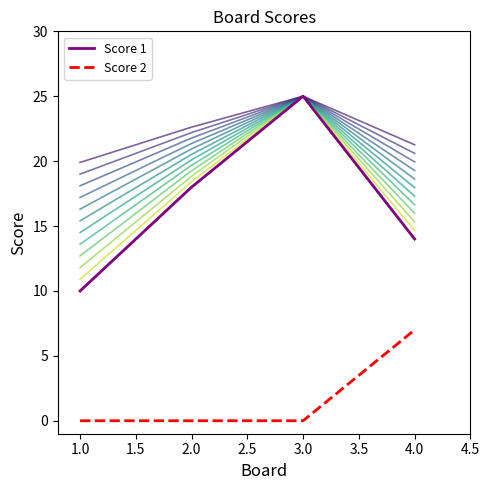

Does the chart have visible grid lines?

No